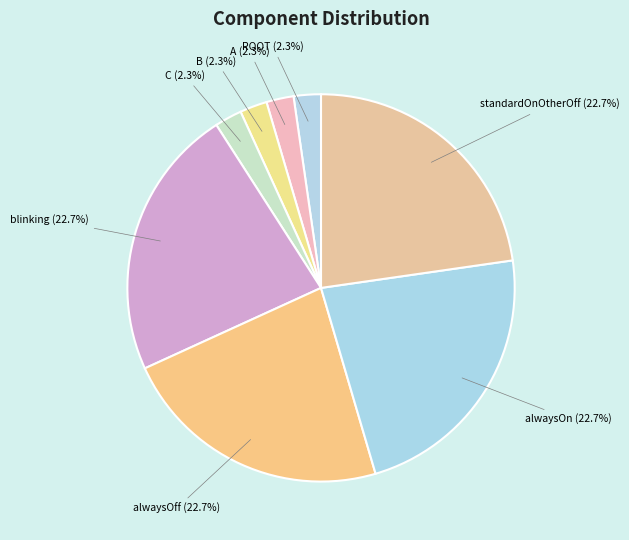

To the nearest percent, what portion does ROOT represent?

2%